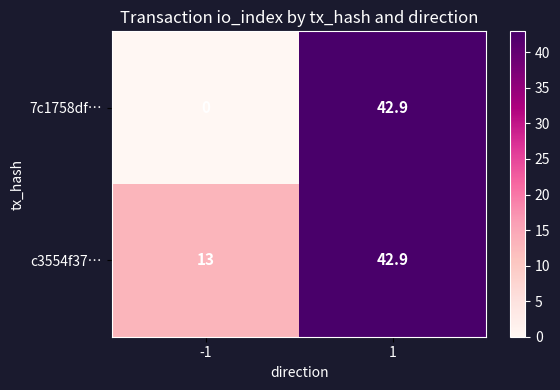

What is the total value across all series at 1?

85.8